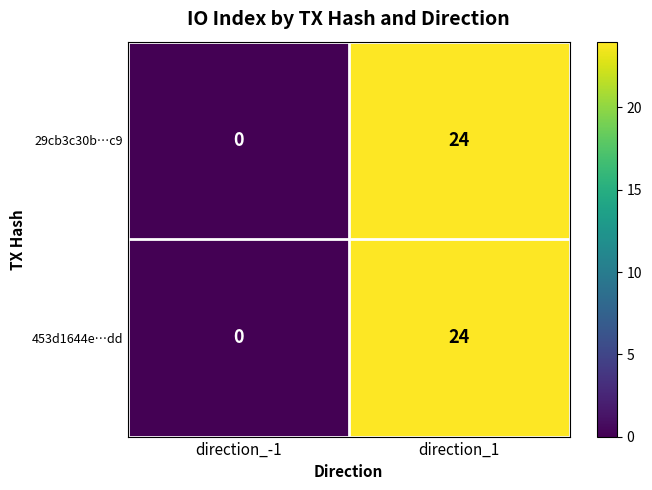

What is the difference between the 453d1644e…dd values at direction_1 and direction_-1?

24